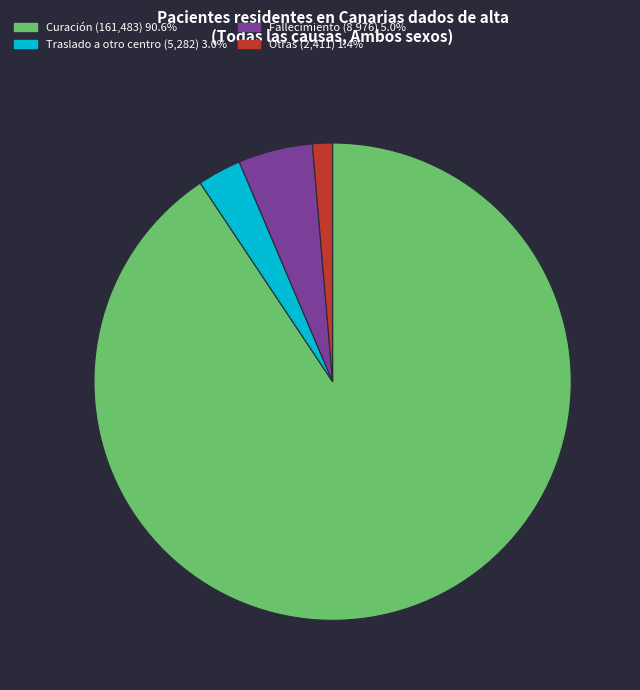

Is there any slice that represents more than half of the pie?

Yes